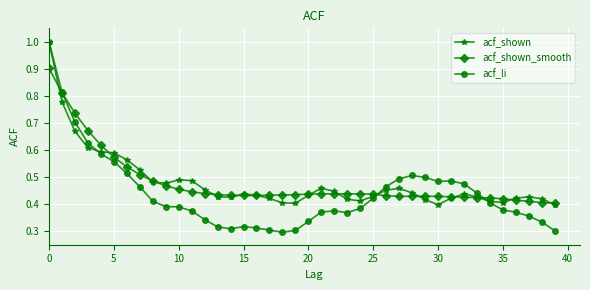

Is this an area chart (filled region under the line)?

No